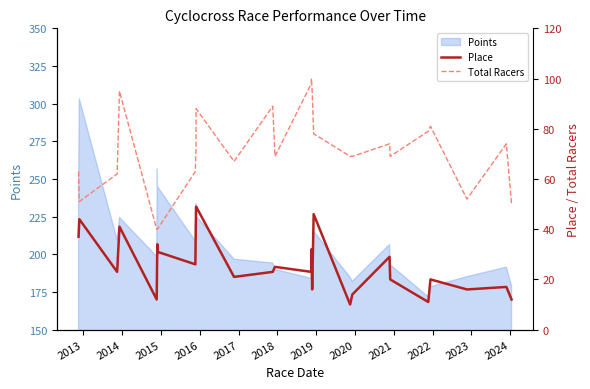

What is the maximum value for Points?

303.2